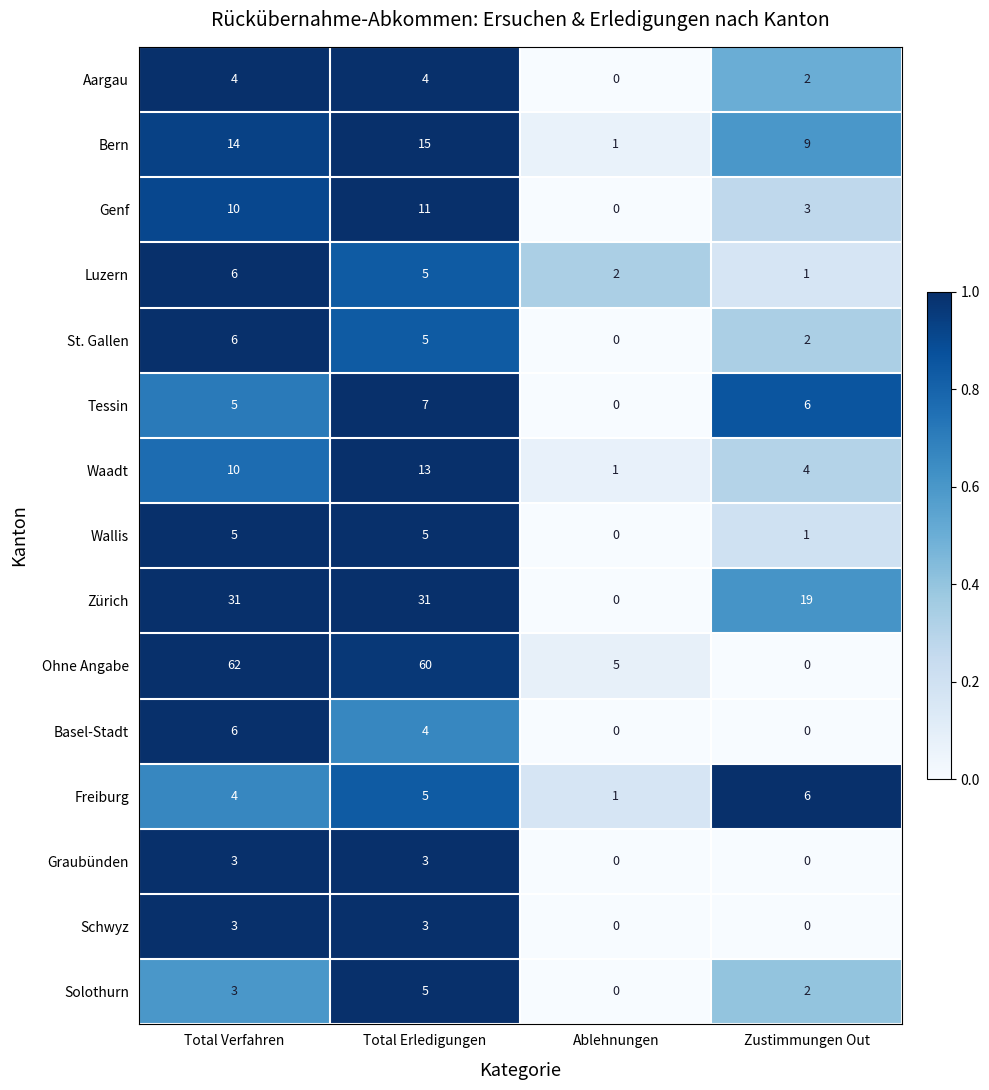

The Bern series shows 14 at Total Verfahren. True or false?

True